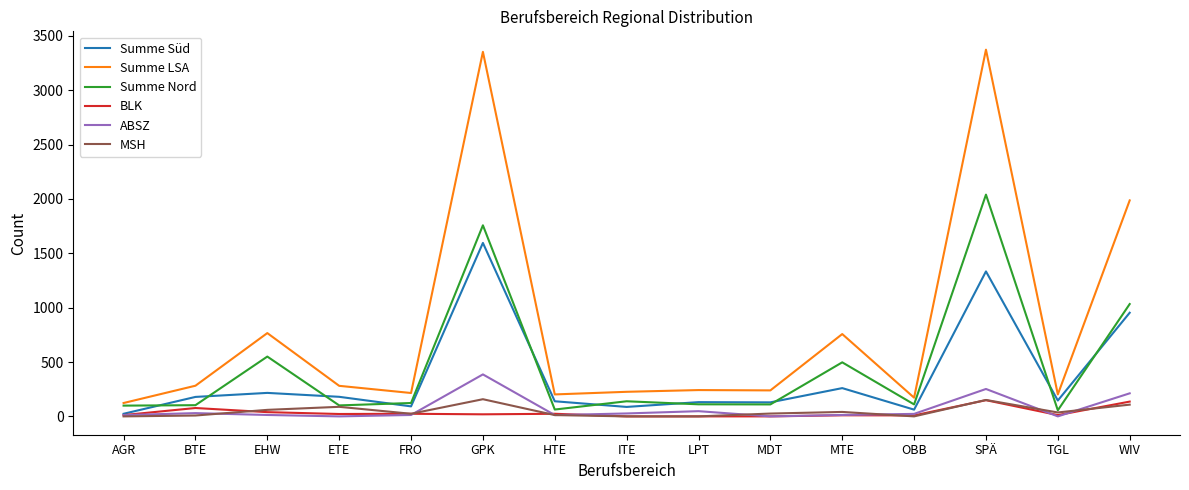

What is the greatest value displayed?

3372